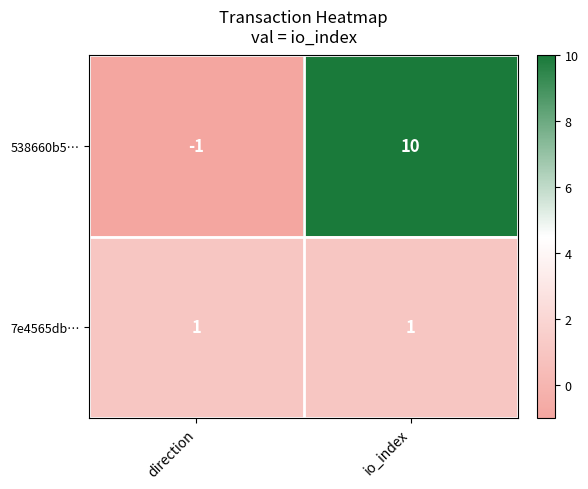

At which label does 538660b5… reach its minimum?

direction